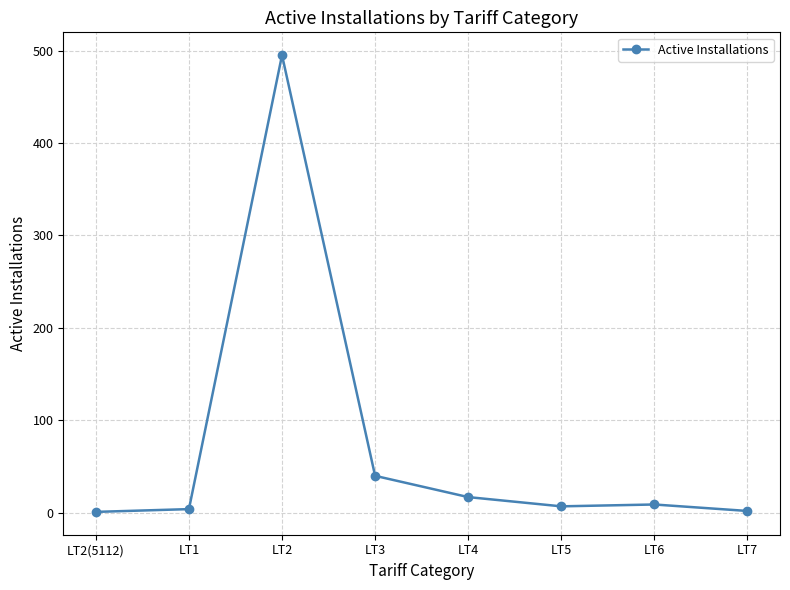

What is the maximum value shown in the chart?

495